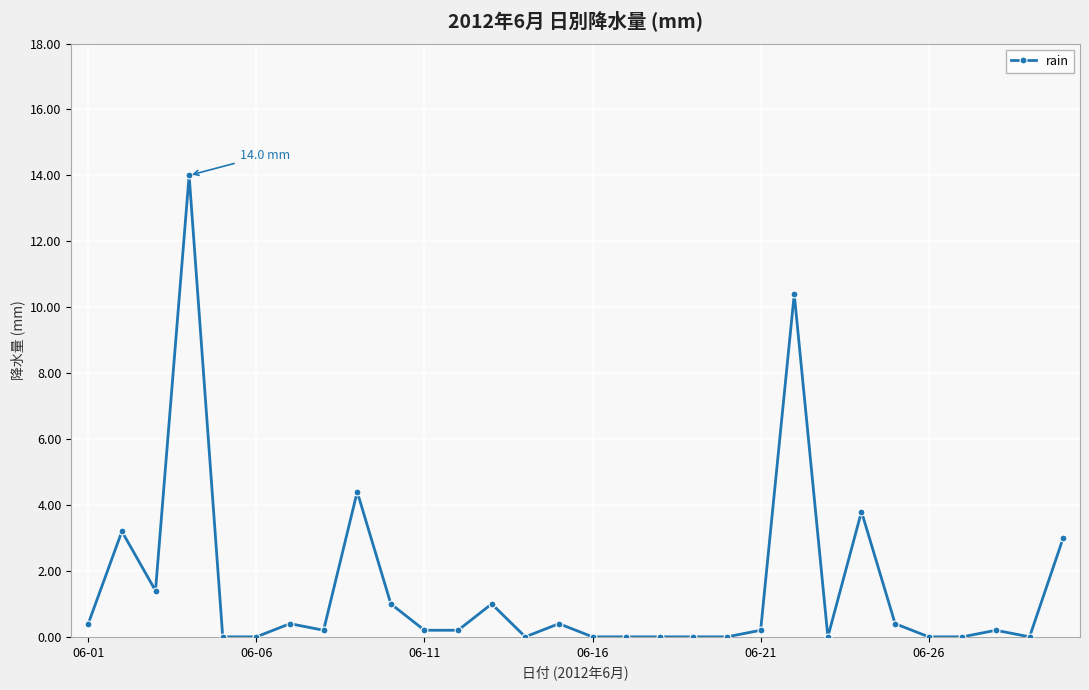

True or false: the data has more than 0 interior local peaks.

True